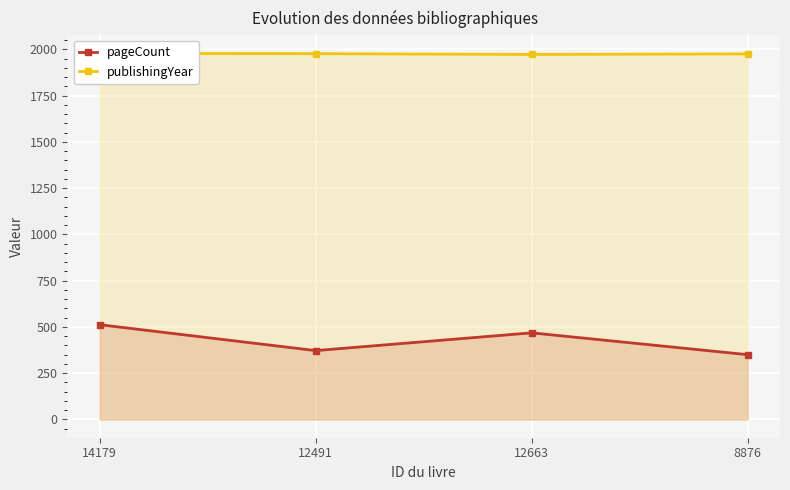

At which category is the sum across all series the highest?

14179